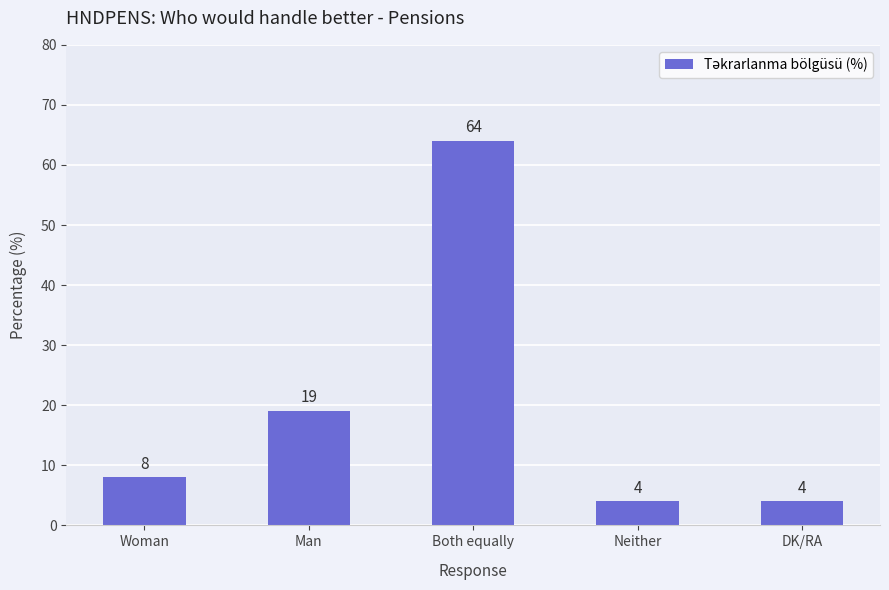

Count the number of categories in the chart.

5